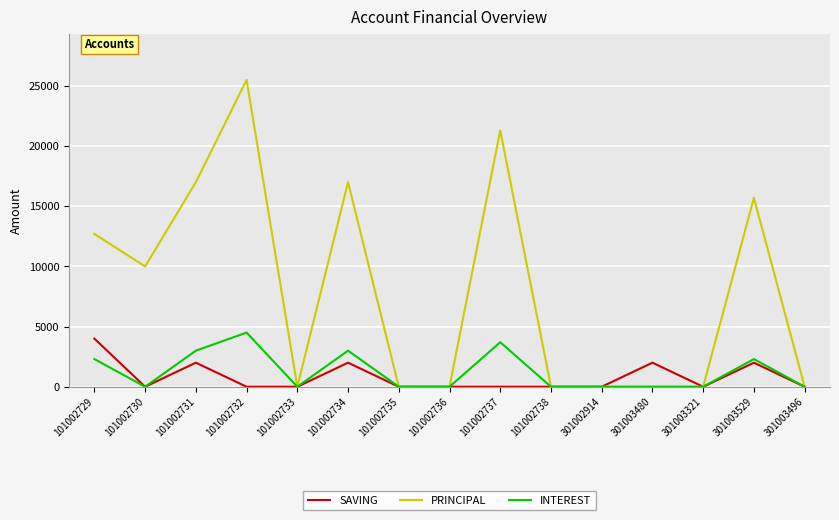

Reading right to left, extract all data points from this chart.

SAVING: 0	2000	0	2000	0	0	0	0	0	2000	0	0	2000	0	4000
PRINCIPAL: 0	15700	0	0	0	0	21300	0	0	17000	0	25500	17000	10000	12700
INTEREST: 0	2300	0	0	0	0	3700	0	0	3000	0	4500	3000	0	2300